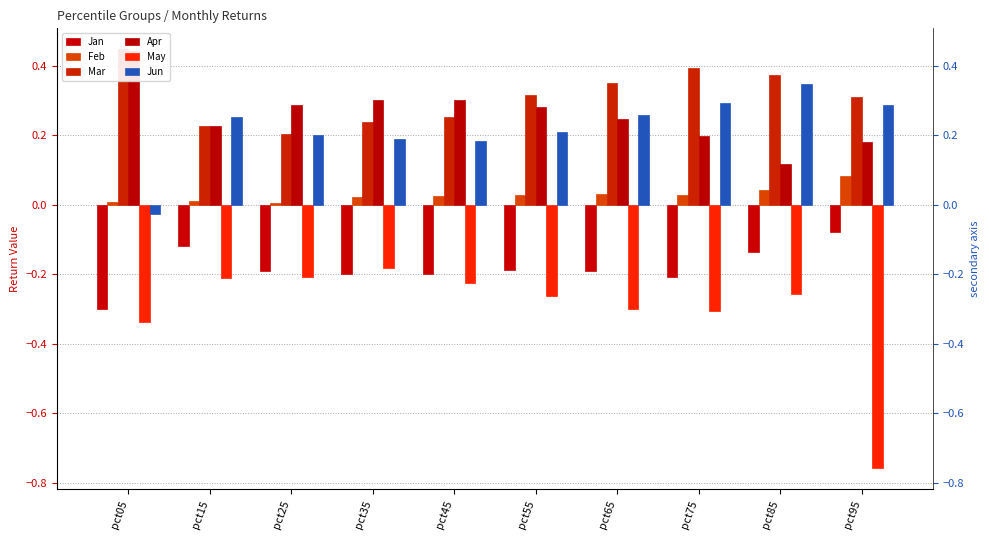

The value of Jan at pct75 is -0.3. True or false?

False